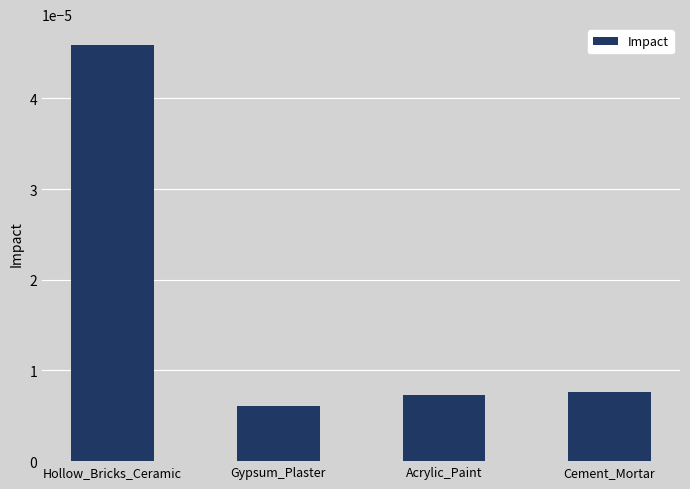

How many data points does each series have?

4